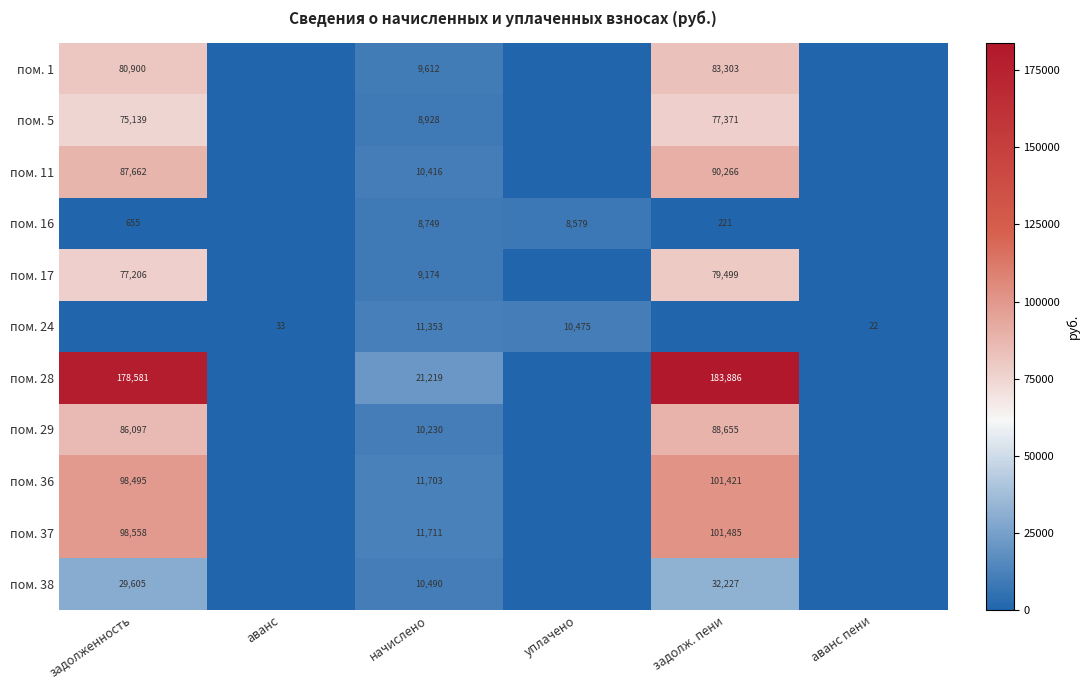

True or false: пом. 16 has a value of 655 at задолженность.

True